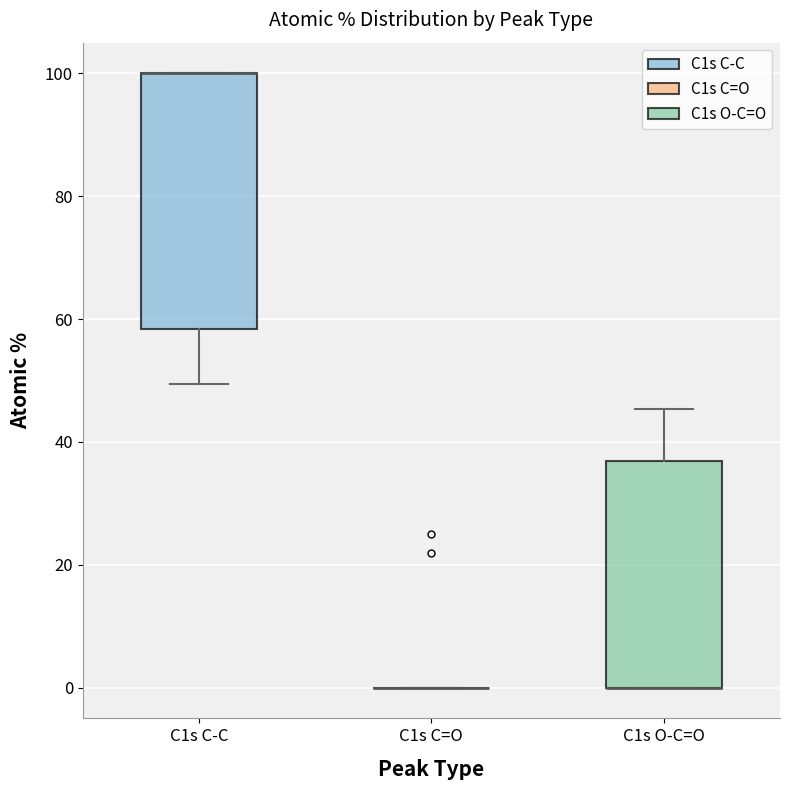

Reading left to right, transcribe this box plot: for each box, give where its median line is, the range the box spans, and where its two whiskers end, as read against the y-axis. The values are not printed on the chart, so give them approximately, as read against the axis.

C1s C-C: median 100 (drawn on the box's upper edge), box 58 to 100, whiskers 50 to 100
C1s C=O: box collapsed to a line at 0, whiskers 0 to 0
C1s O-C=O: median 0 (drawn on the box's lower edge), box 0 to 36, whiskers 0 to 46